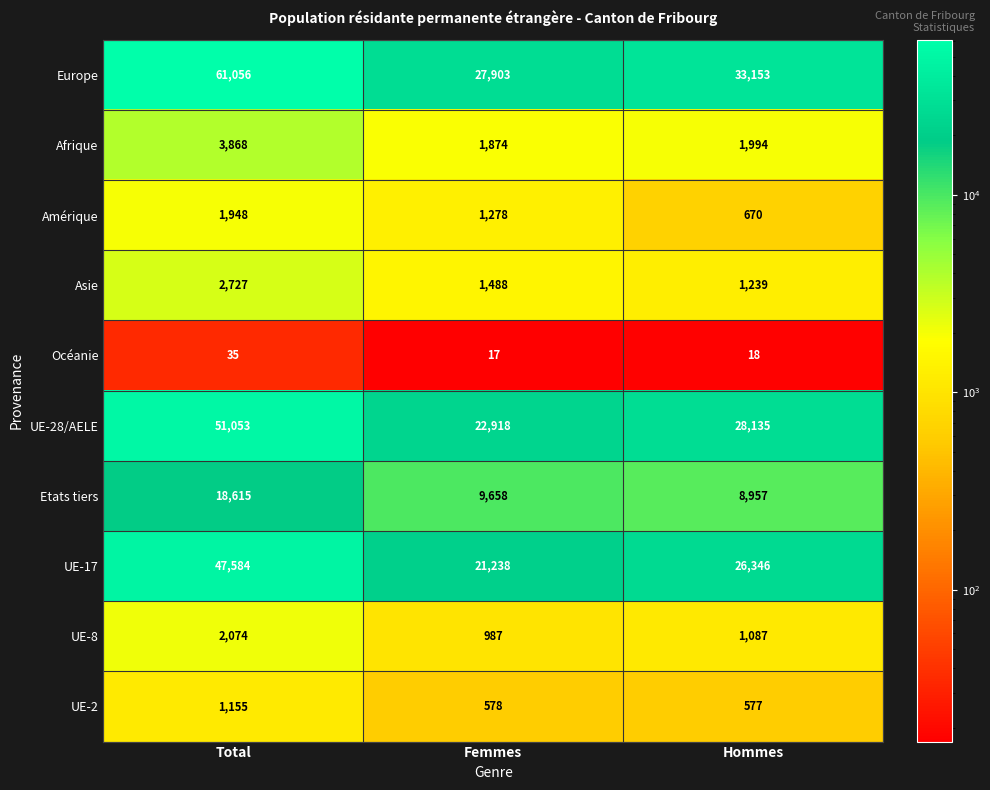

Count the number of data series in this chart.

10